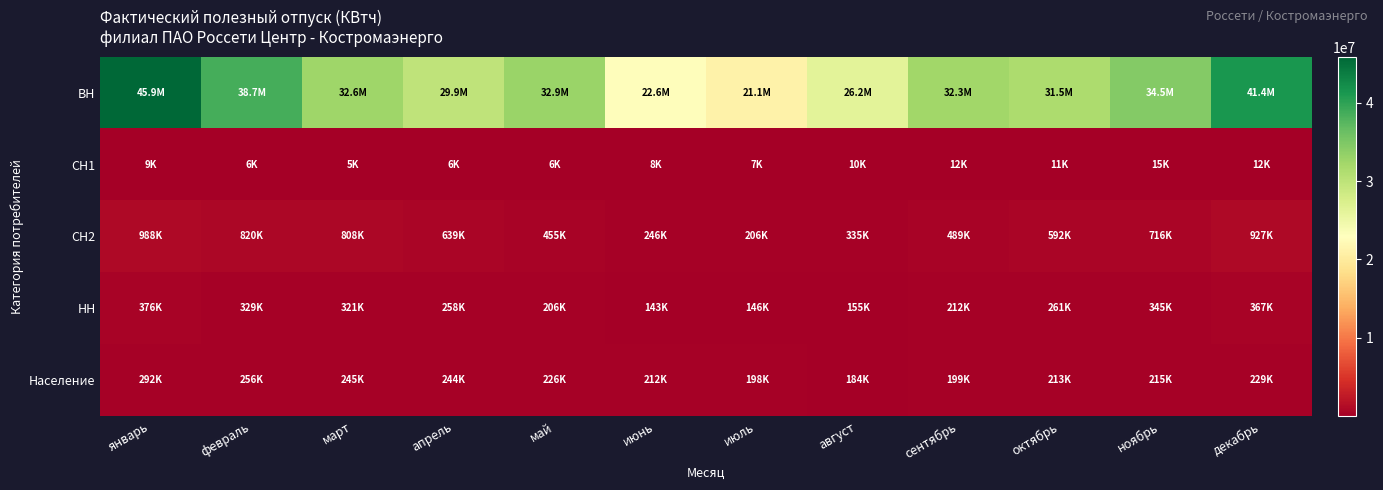

Between май and апрель, which is larger?

май